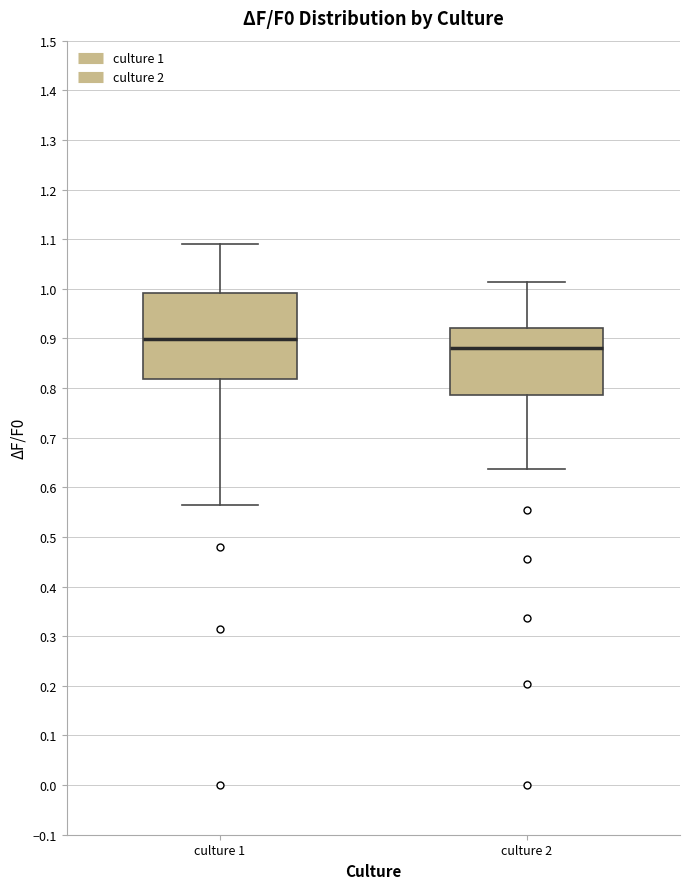

Comparing the boxes themselves (not the whiskers), which one is the tallest?

culture 1